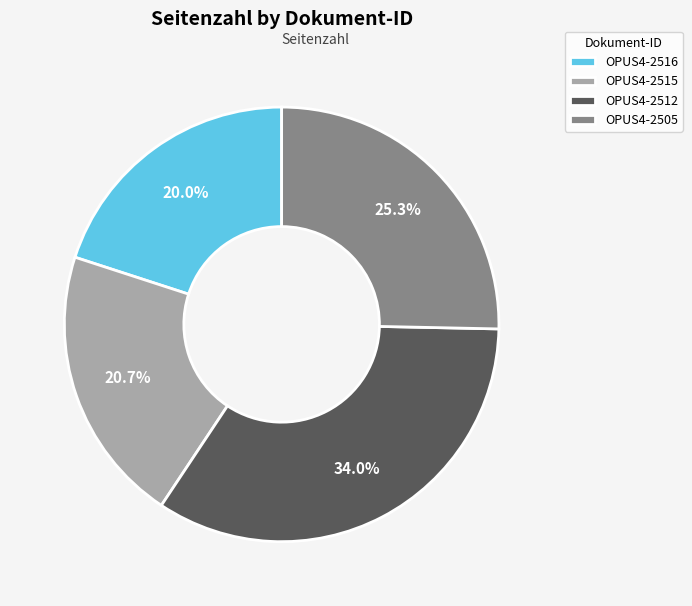

Approximately how many times larger is the value at OPUS4-2515 compared to OPUS4-2516?

1.0